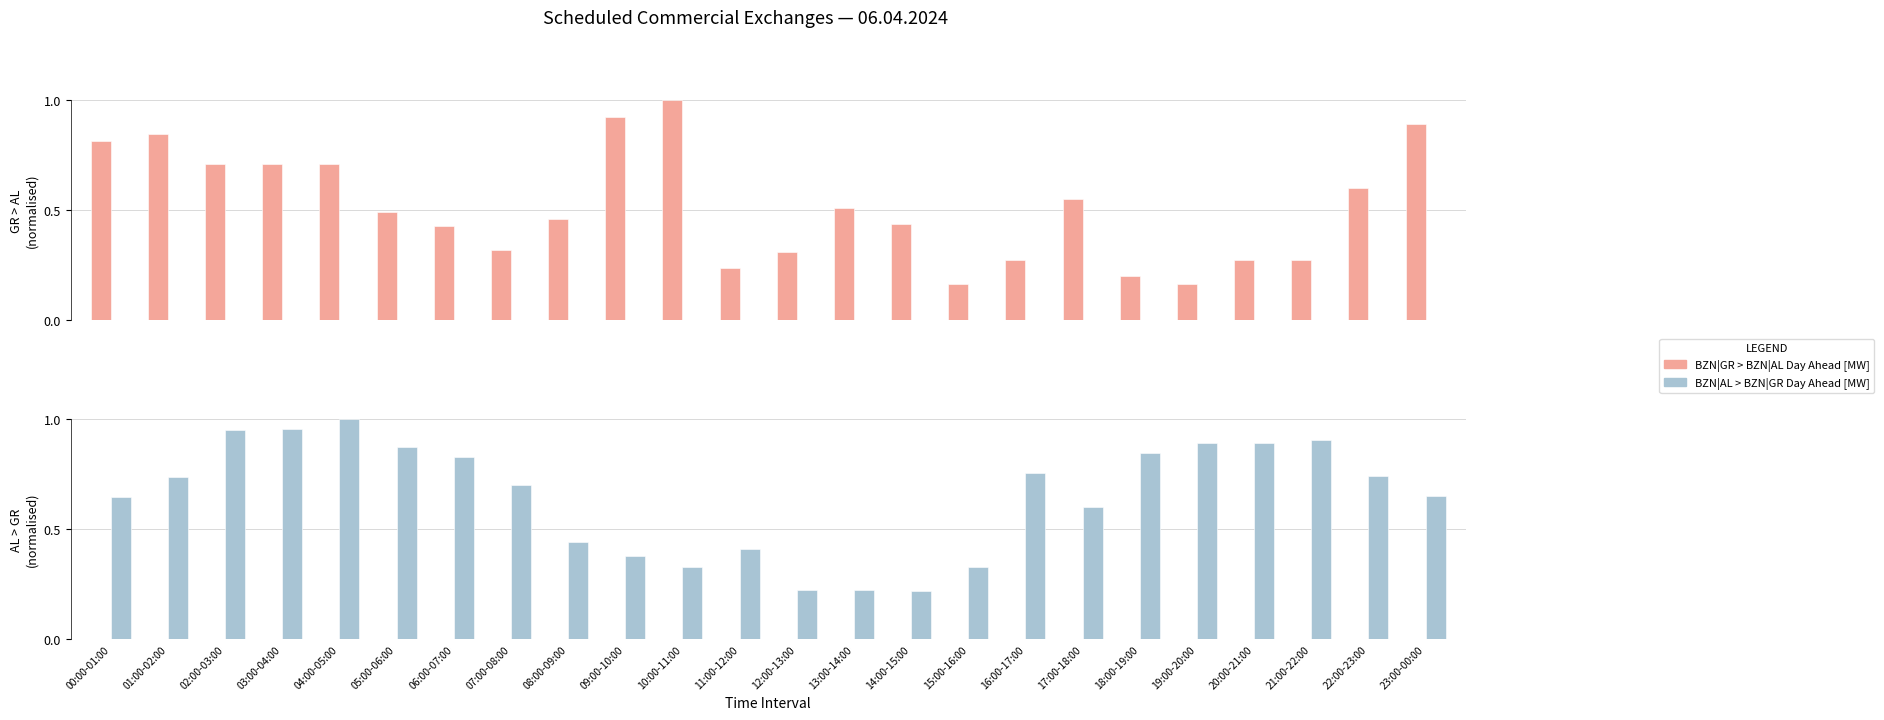

Reading left to right, list all the values displayed in this chart.

BZN|GR > BZN|AL Day Ahead [MW]: 0.8	0.8	0.7	0.7	0.7	0.5	0.4	0.3	0.5	0.9	1.0	0.2	0.3	0.5	0.4	0.2	0.3	0.6	0.2	0.2	0.3	0.3	0.6	0.9
BZN|AL > BZN|GR Day Ahead [MW]: 0.6	0.7	1.0	1.0	1.0	0.9	0.8	0.7	0.4	0.4	0.3	0.4	0.2	0.2	0.2	0.3	0.8	0.6	0.8	0.9	0.9	0.9	0.7	0.7